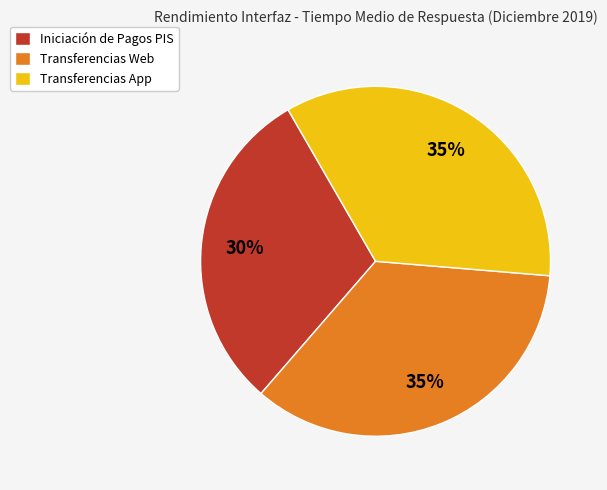

Is Iniciación de Pagos PIS the majority of the pie?

No